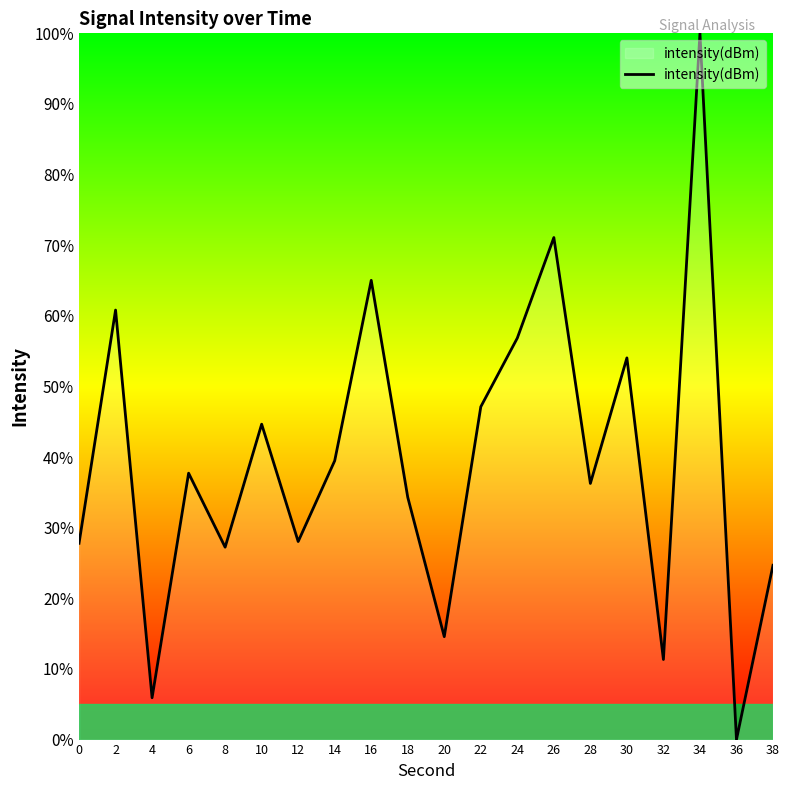

What is the change in value from 4 to 10?

+38.7